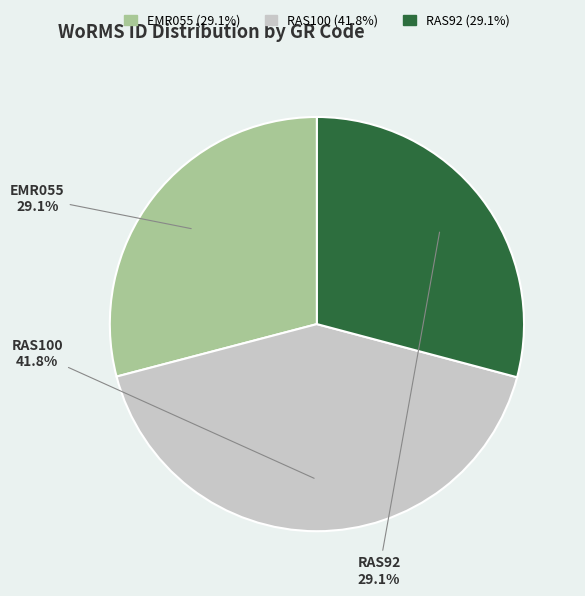

To the nearest percent, what is the difference between the largest and smallest slice percentages?

13%